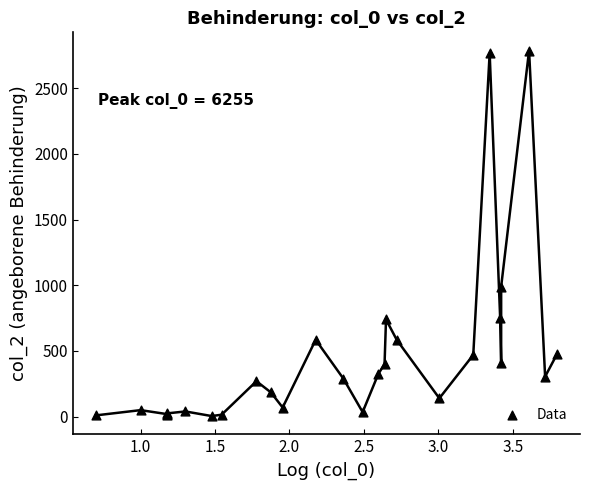

What Y value in the scatter plot is closest to 1395?

990